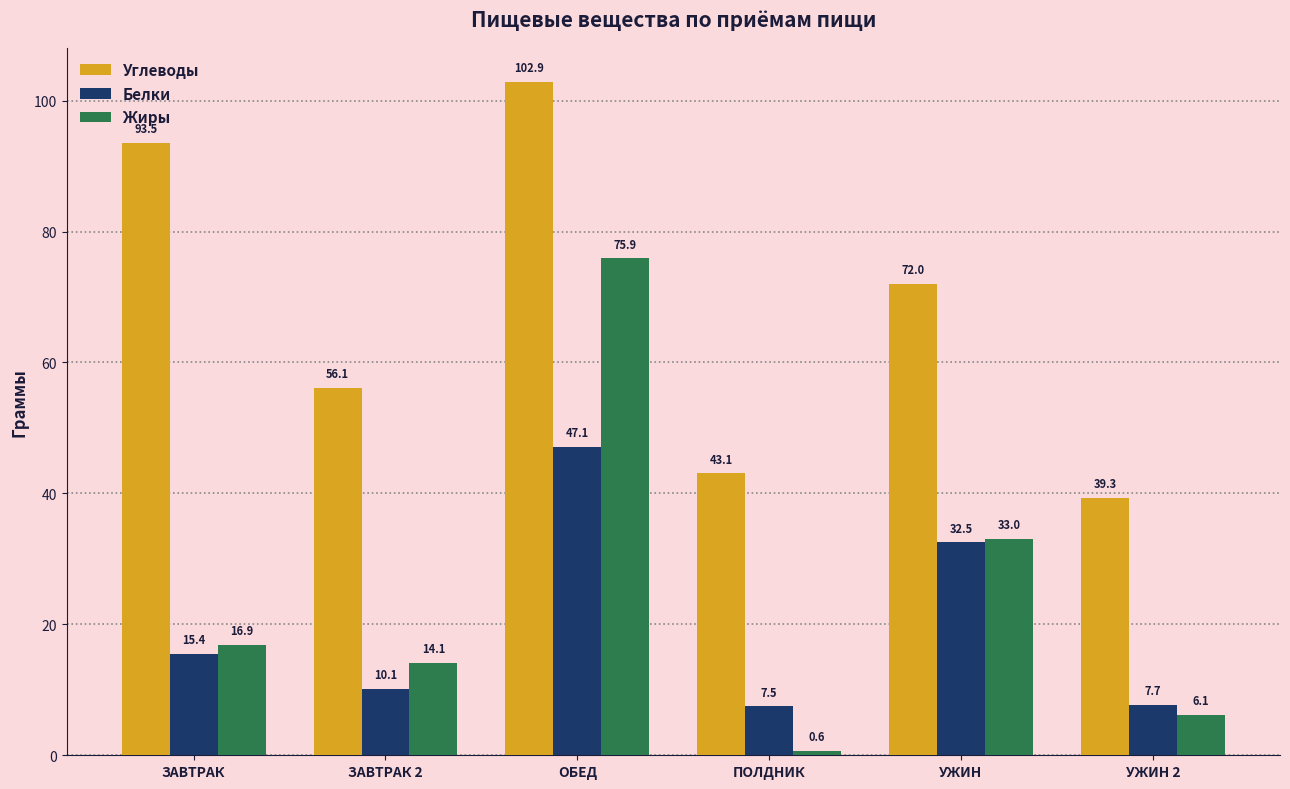

What is the approximate value of Углеводы at ОБЕД?

102.9